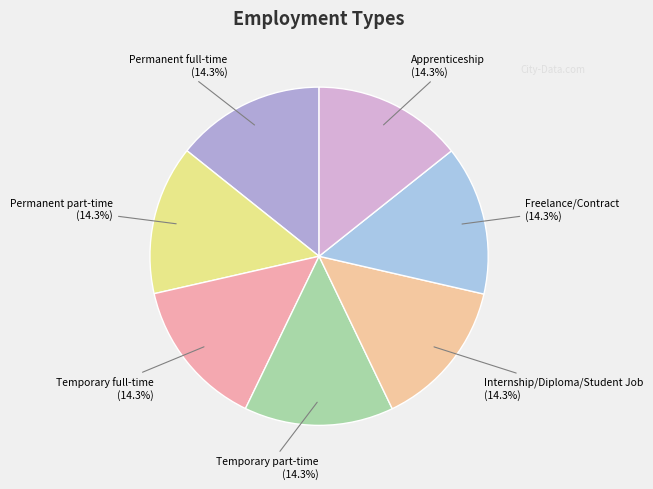

Does any single category account for the majority?

No